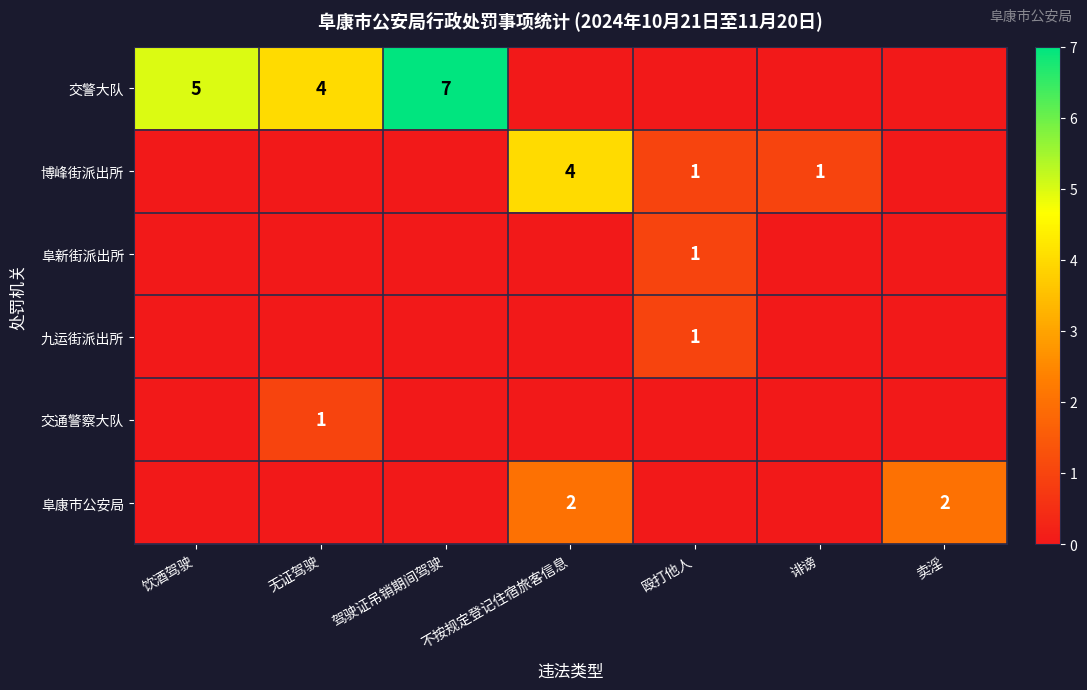

True or false: 交警大队 has a value of 7 at 驾驶证吊销期间驾驶.

True